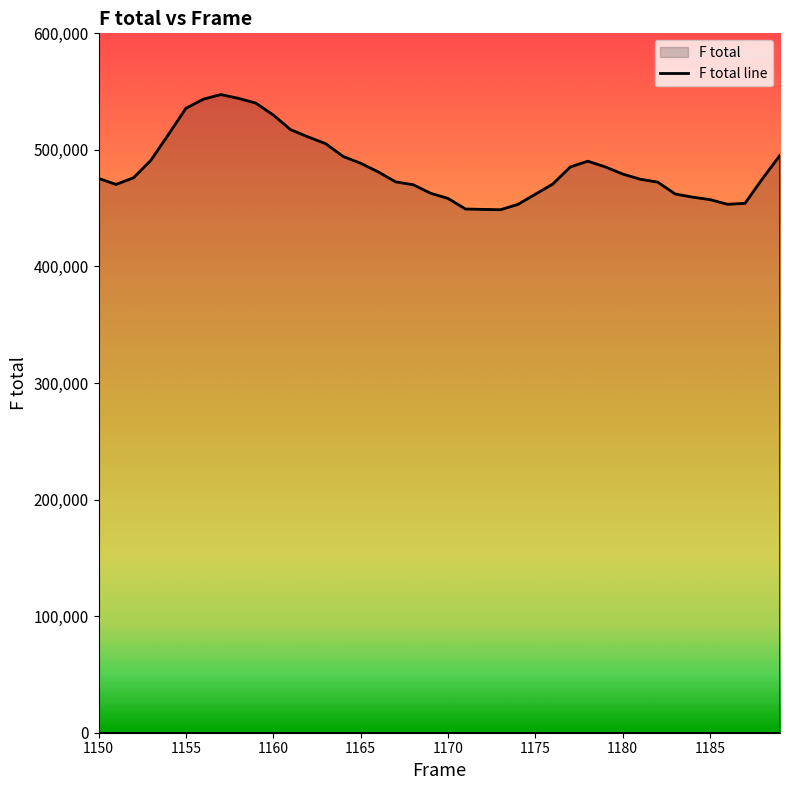

What is the greatest value displayed?

547467